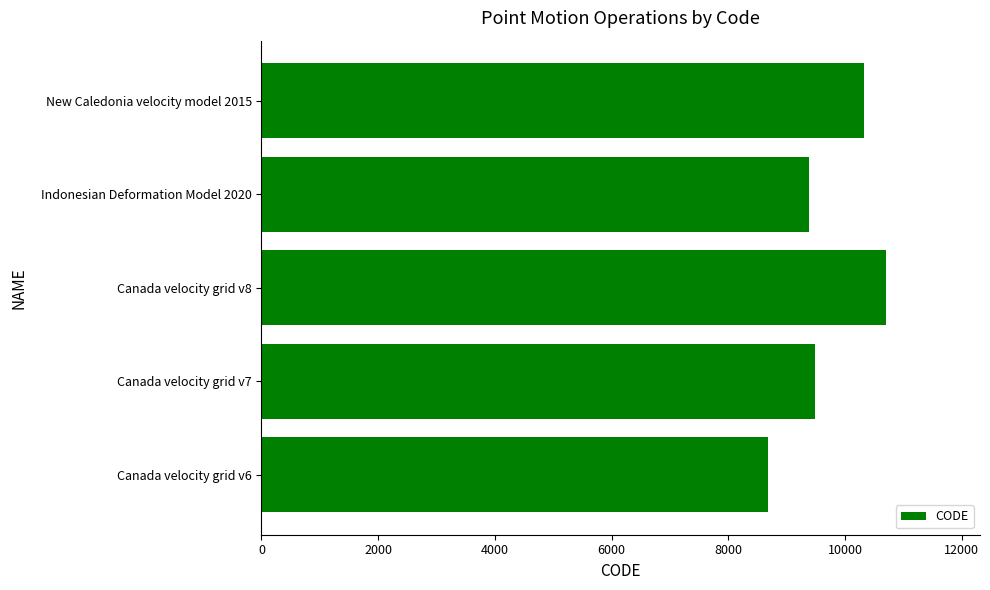

The value at Canada velocity grid v8 is 2750. True or false?

False